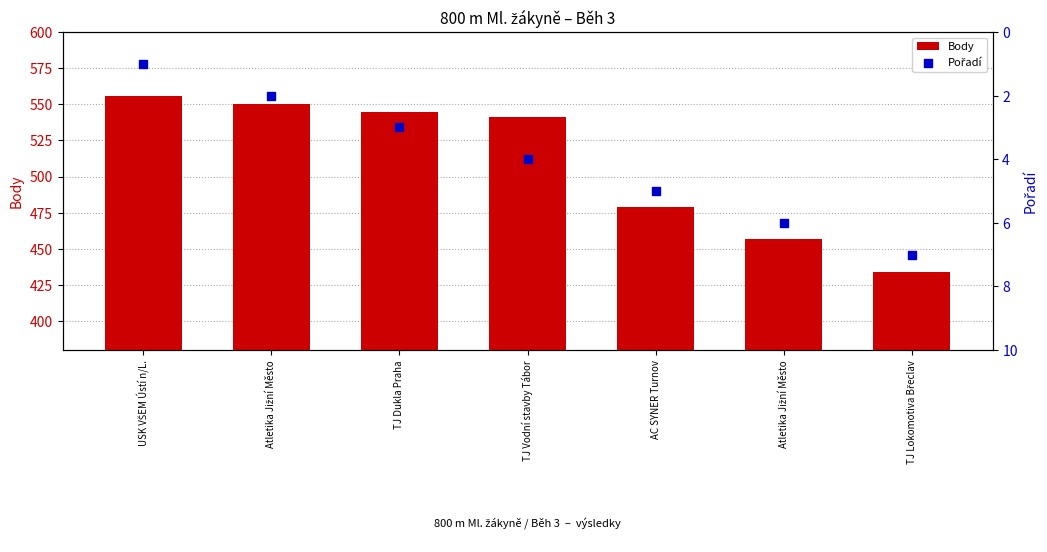

Which series has the largest total across all categories?

Body